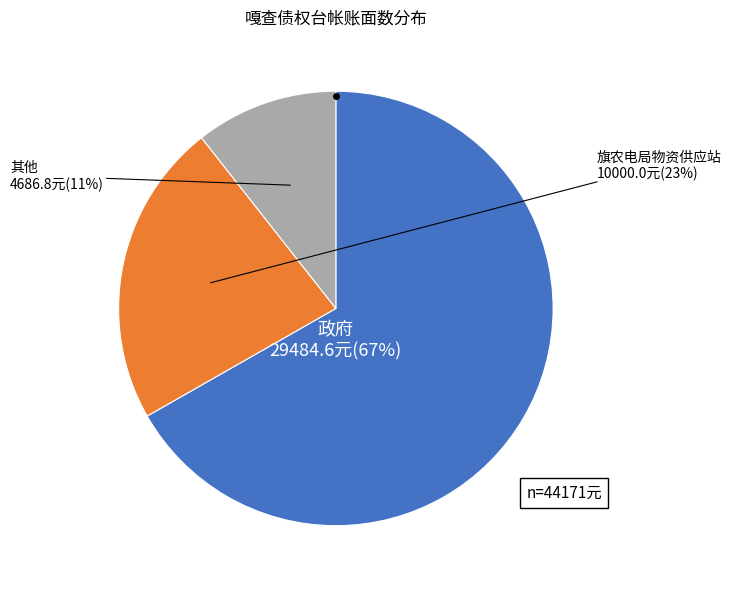

Is there any slice that represents more than half of the pie?

Yes